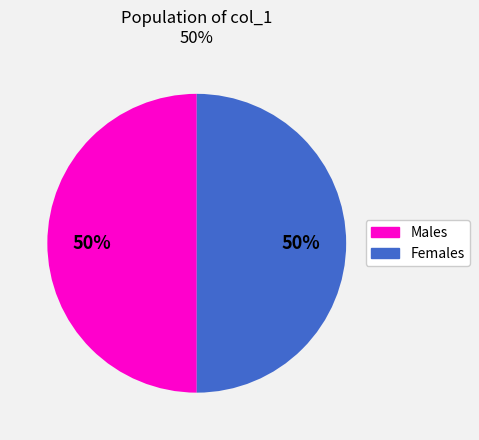

To the nearest percent, what is the average slice percentage?

50%